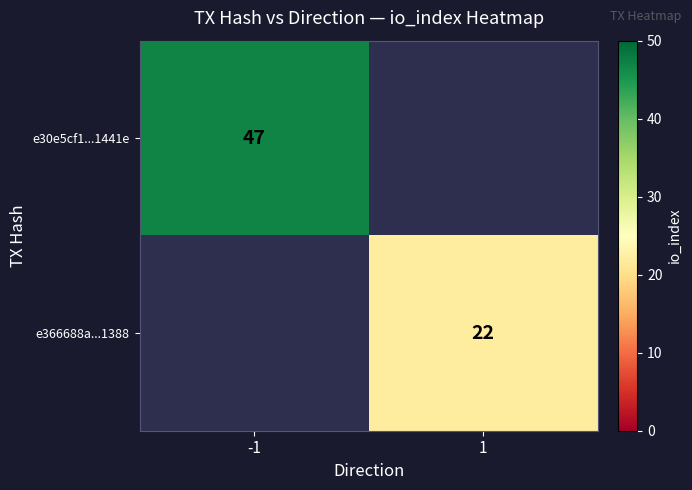

How many distinct data groups are displayed?

2